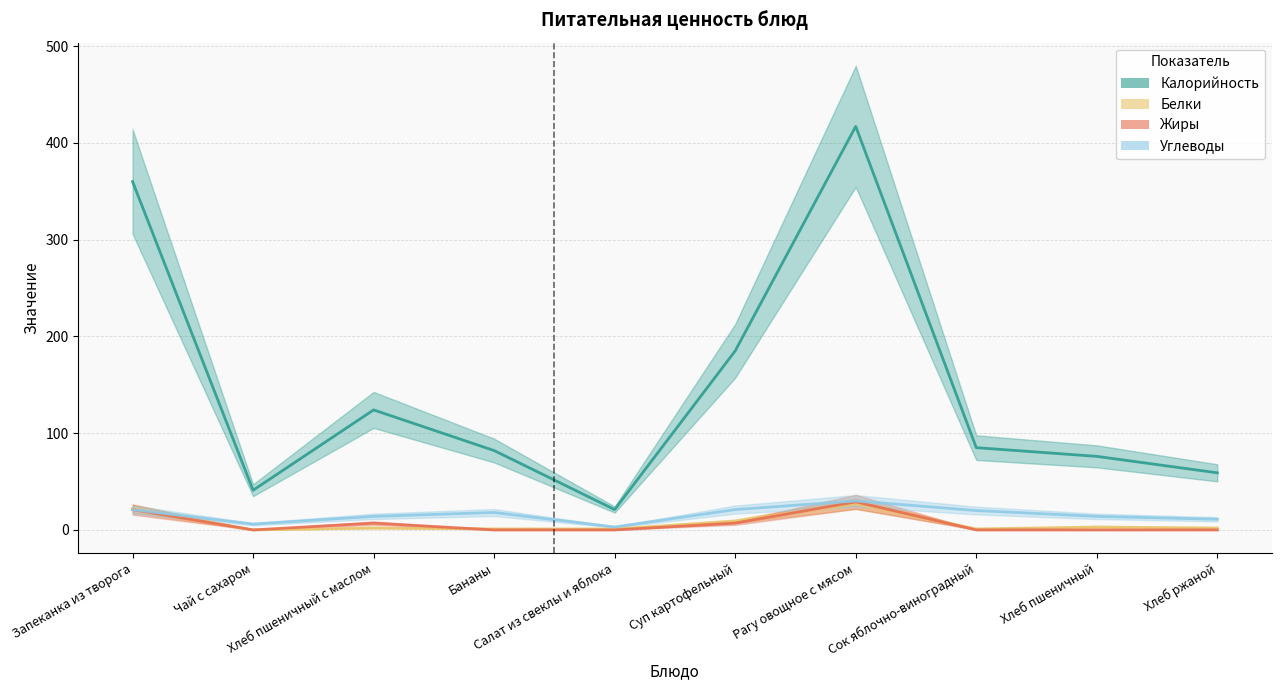

Which label corresponds to the smallest value in the chart?

Чай с сахаром